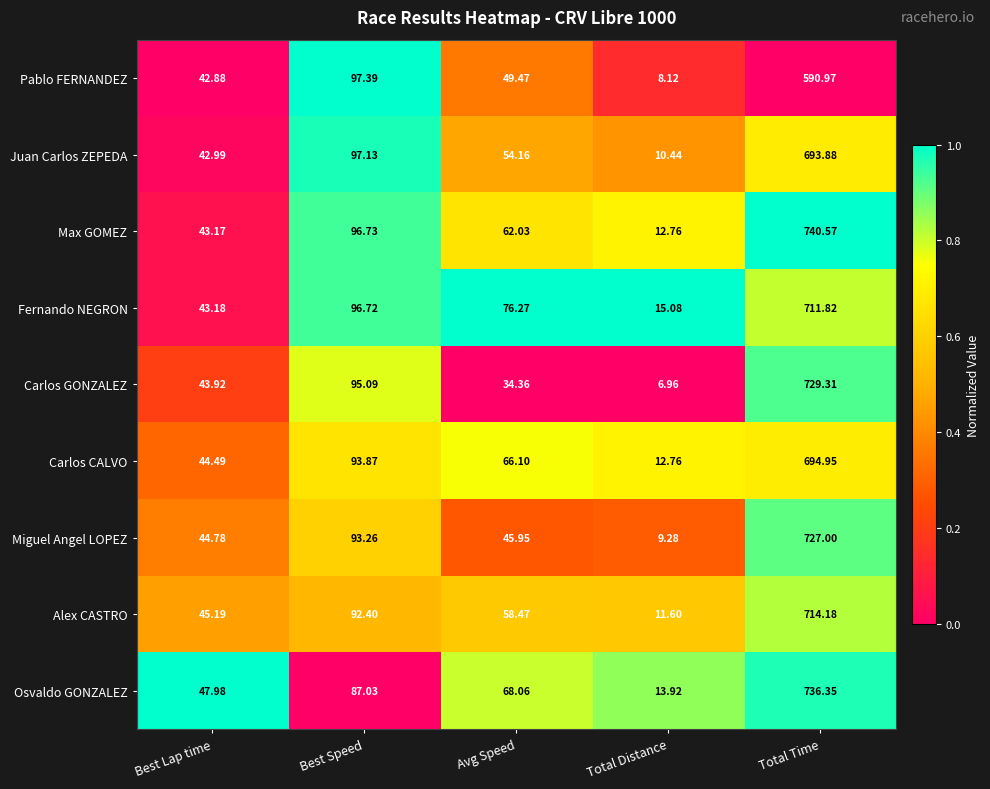

At Avg Speed, list the series in order from largest to smallest.

Fernando NEGRON, Osvaldo GONZALEZ, Carlos CALVO, Max GOMEZ, Alex CASTRO, Juan Carlos ZEPEDA, Pablo FERNANDEZ, Miguel Angel LOPEZ, Carlos GONZALEZ